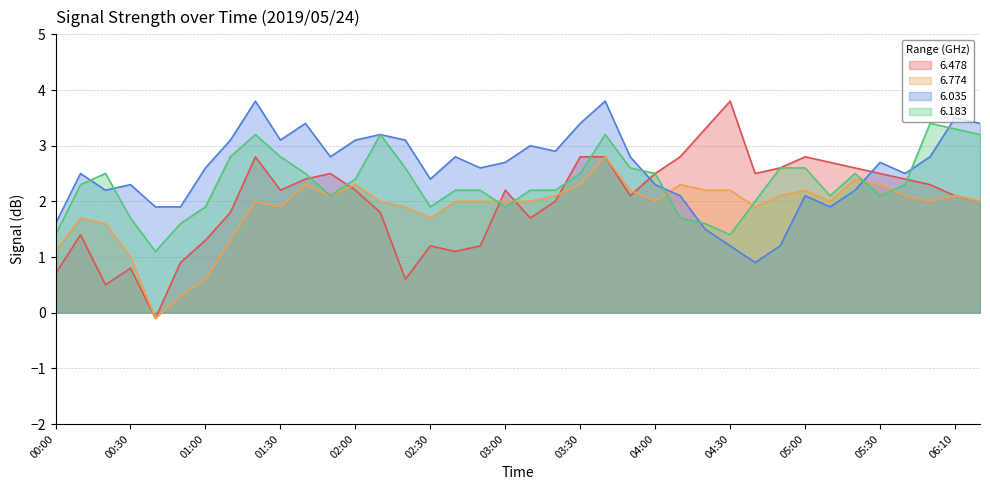

Which has a higher value, 00:50 or 05:30?

05:30